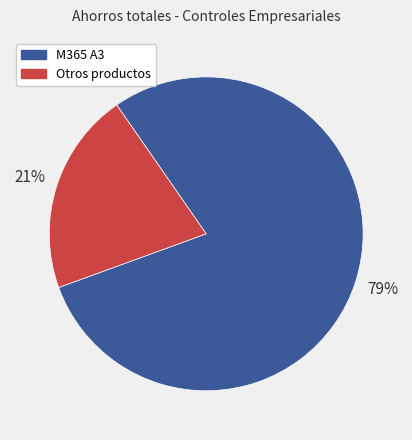

Does any single category account for the majority?

Yes